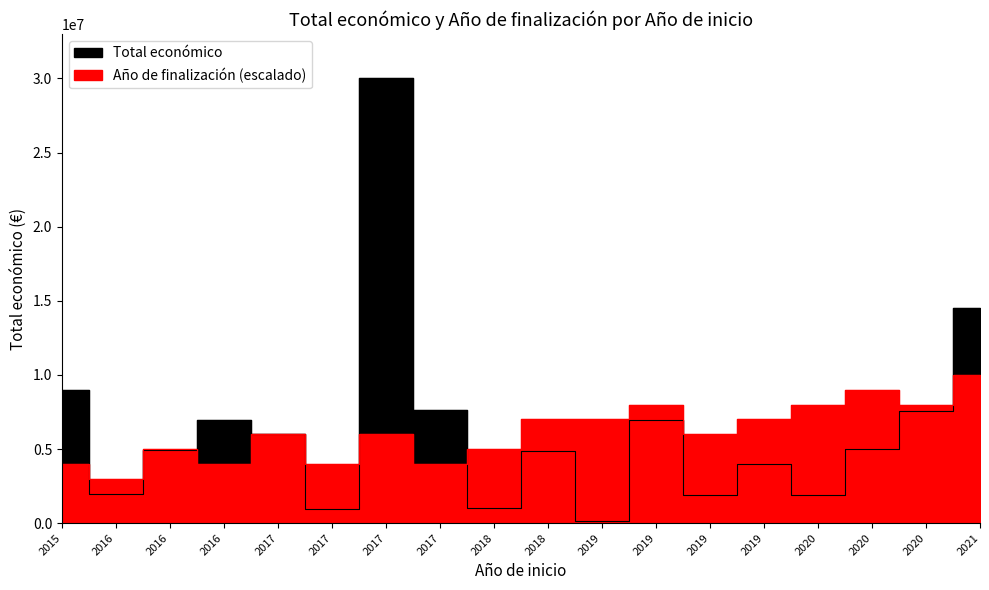

List the series in order of their overall mean, highest first.

Total económico, Año de finalización